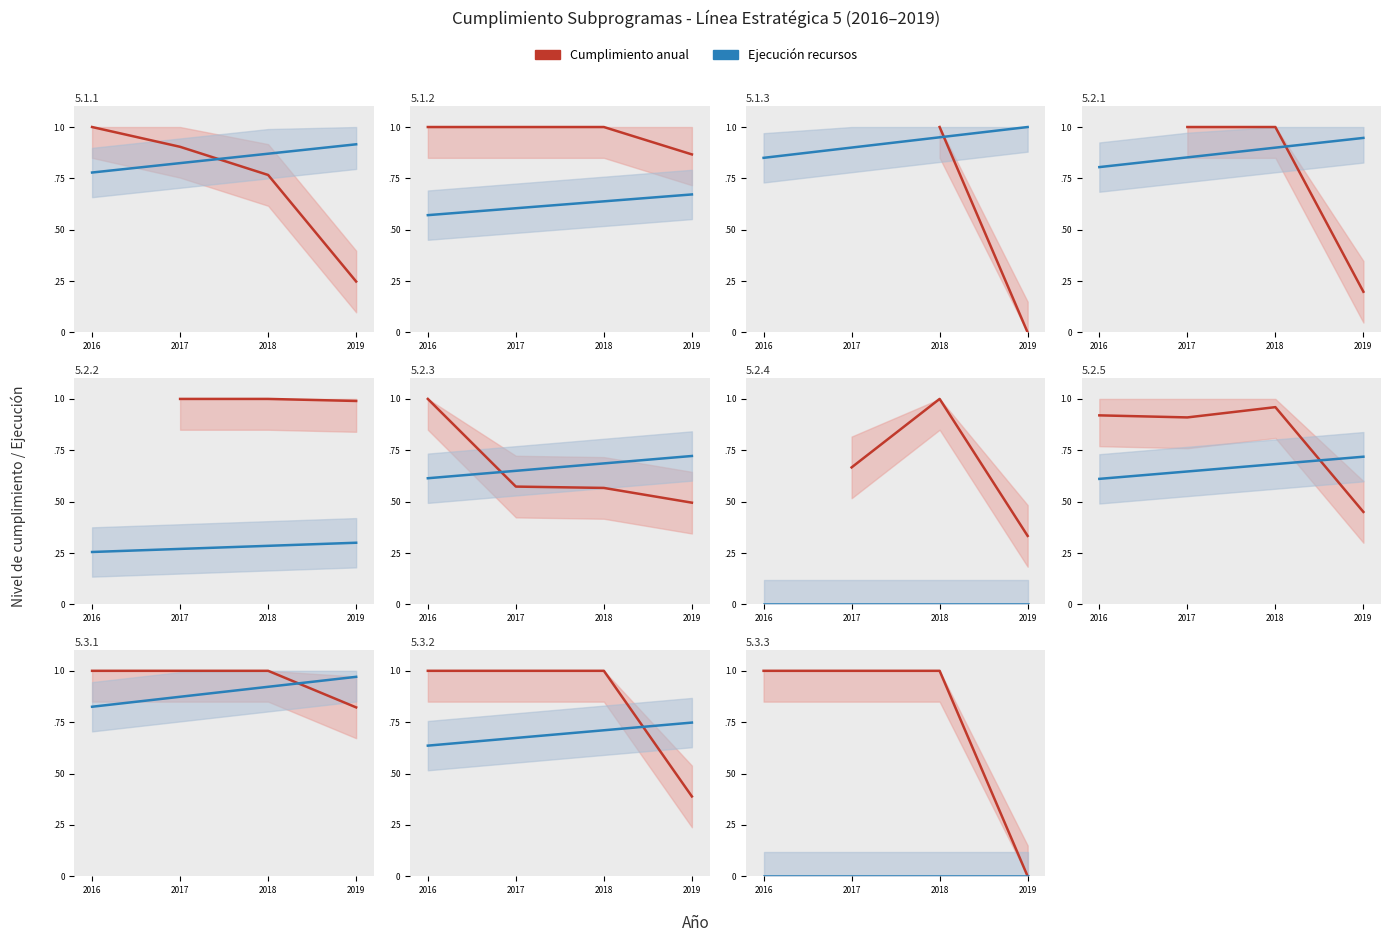

List the series in order of their peak value, lowest first.

Ejecución recursos, Cumplimiento anual